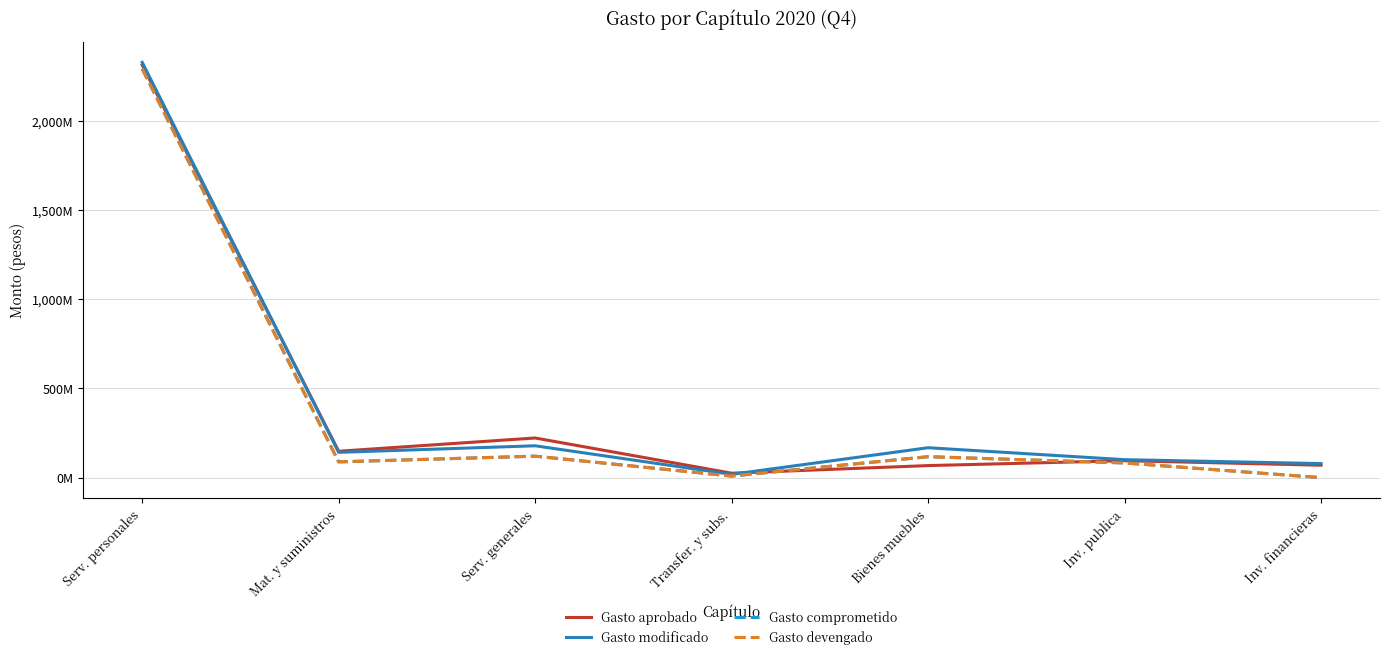

True or false: Gasto devengado and Gasto modificado cross at least once.

False